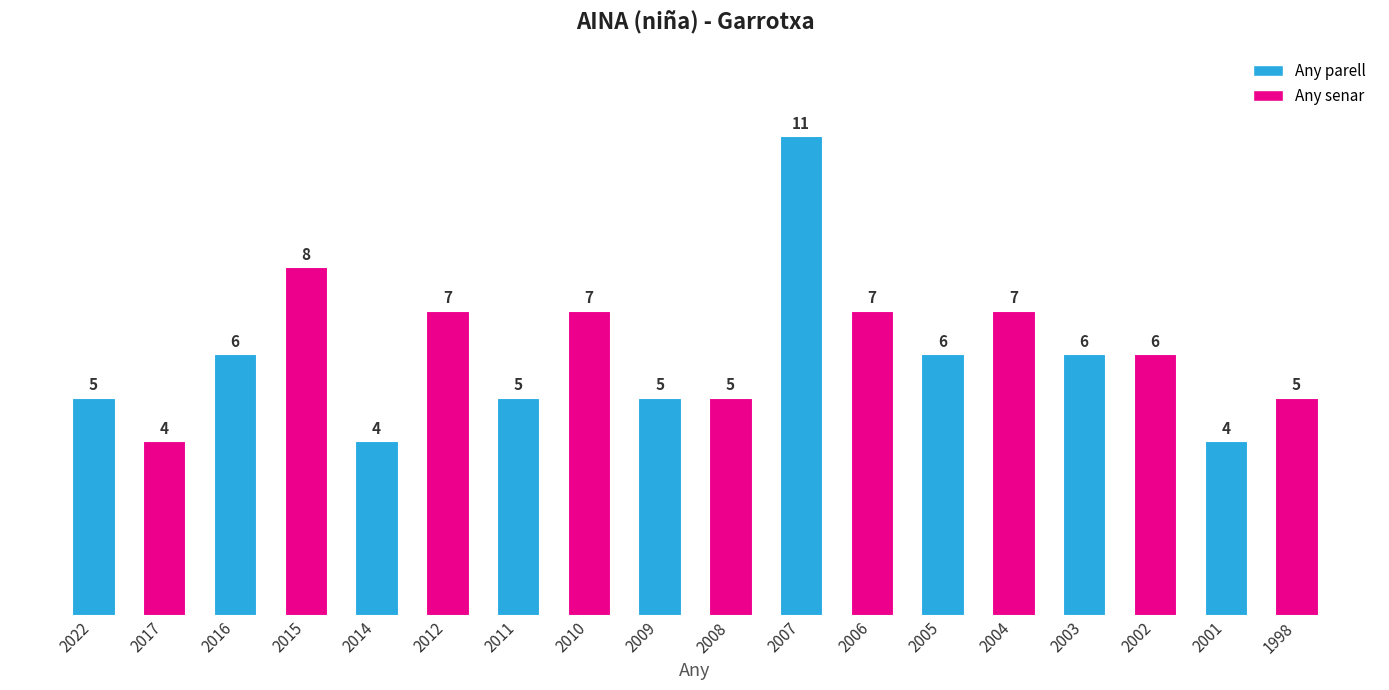

What is the minimum value shown in the chart?

4